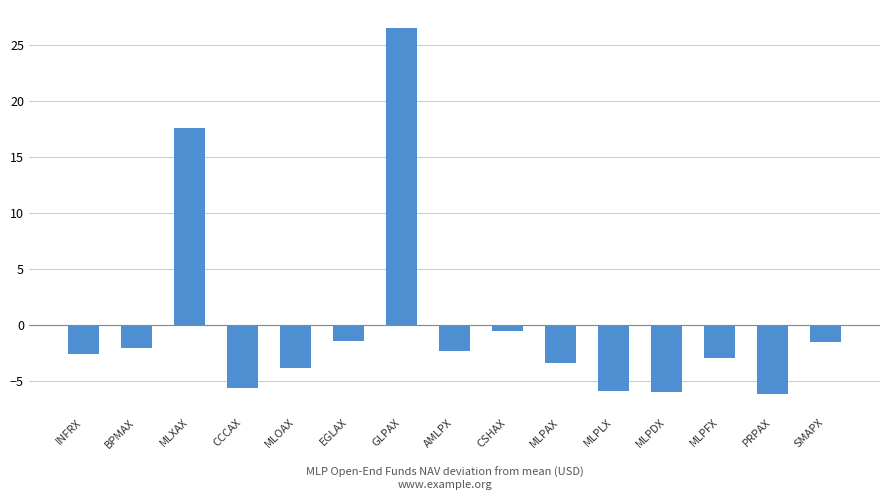

The chart shows a value of -5.9 at MLPLX. True or false?

True